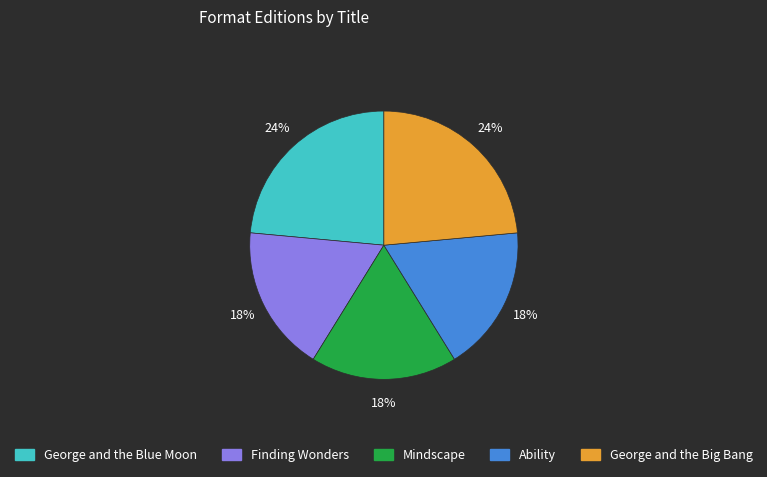

What is the ratio of the value at George and the Big Bang to the value at Mindscape?

1.3